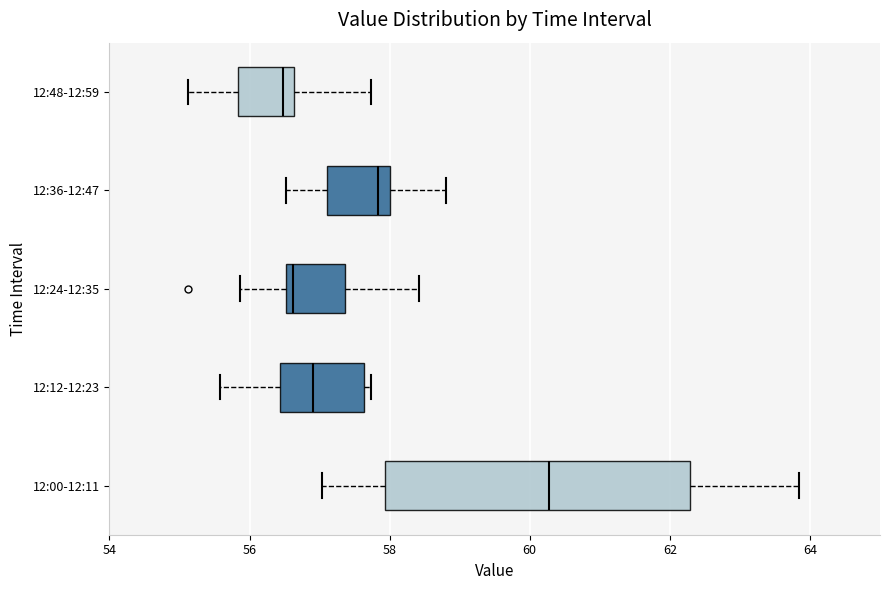

Comparing the boxes themselves (not the whiskers), which one is the widest?

12:00-12:11